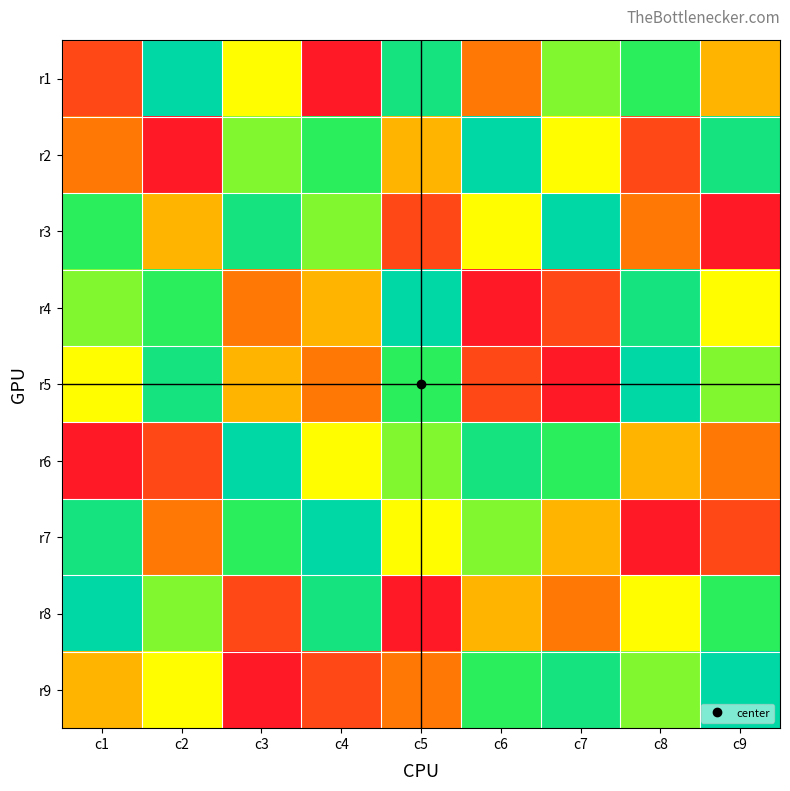

Which series changed the most between c1 and c6?

r6